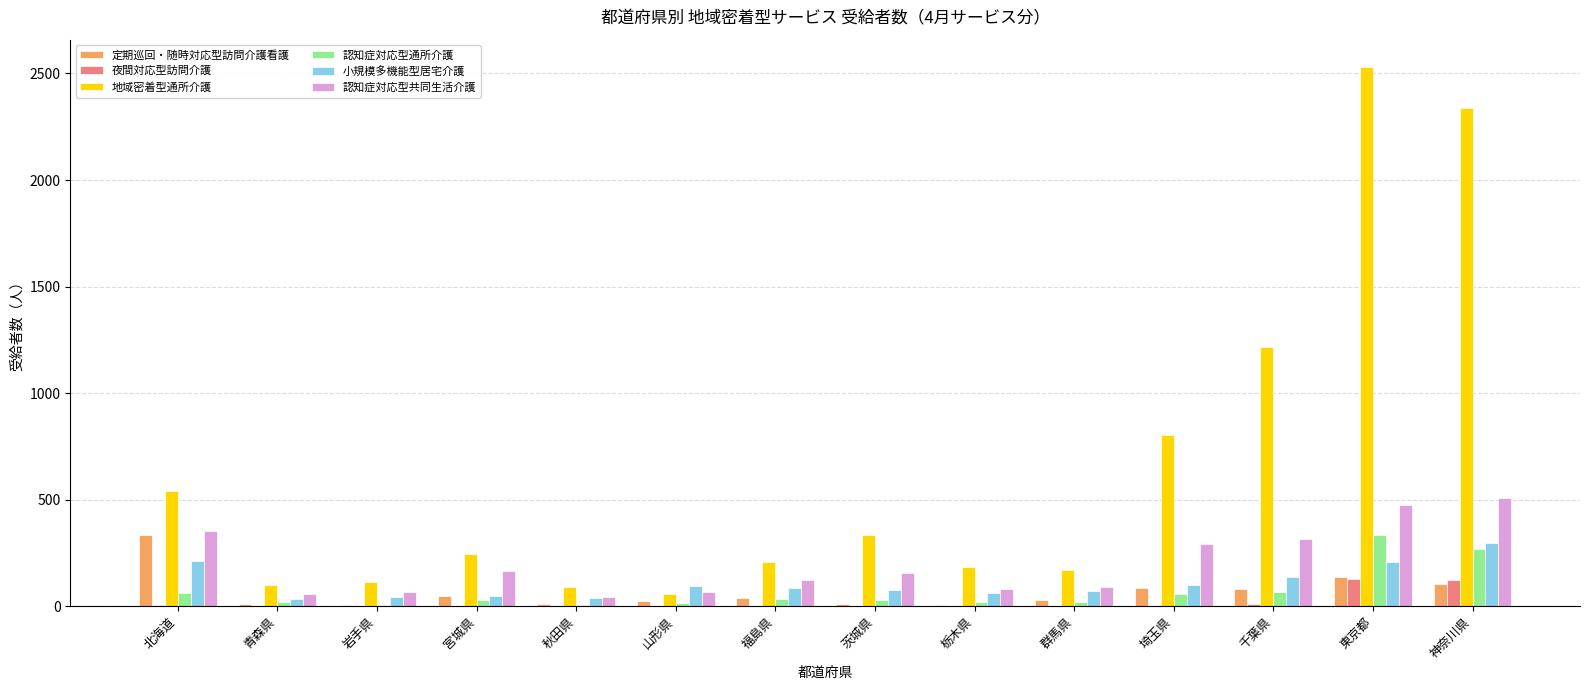

What is the sum of all 認知症対応型共同生活介護 values?

2787